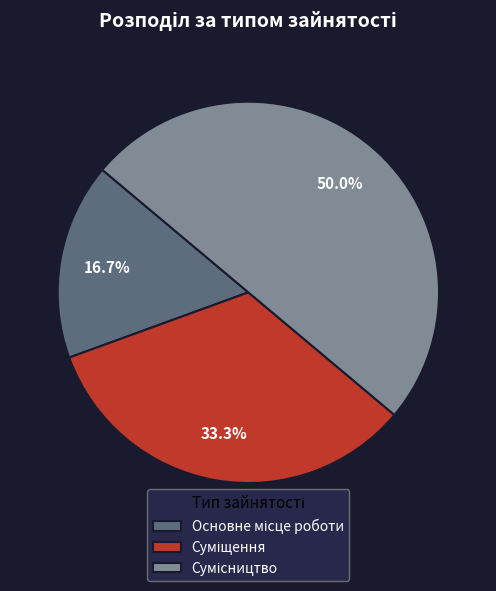

How many slices are in this pie chart?

3